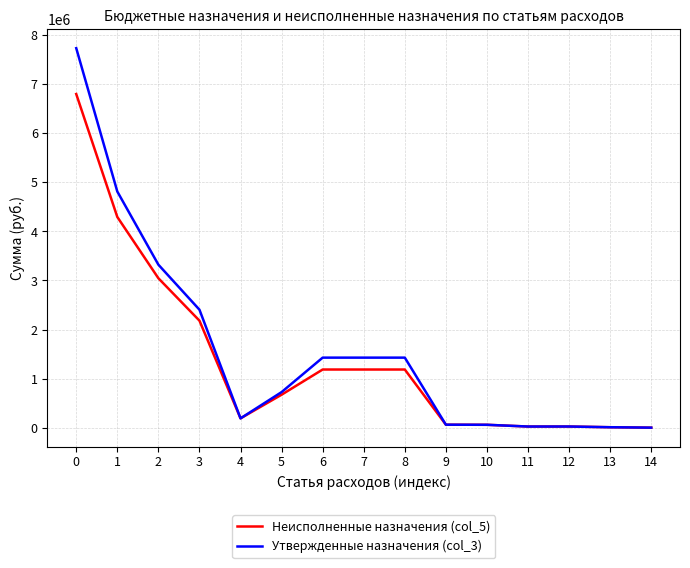

Is the value of Неисполненные назначения (col_5) at 7 greater than the value of Утвержденные назначения (col_3) at 0?

No